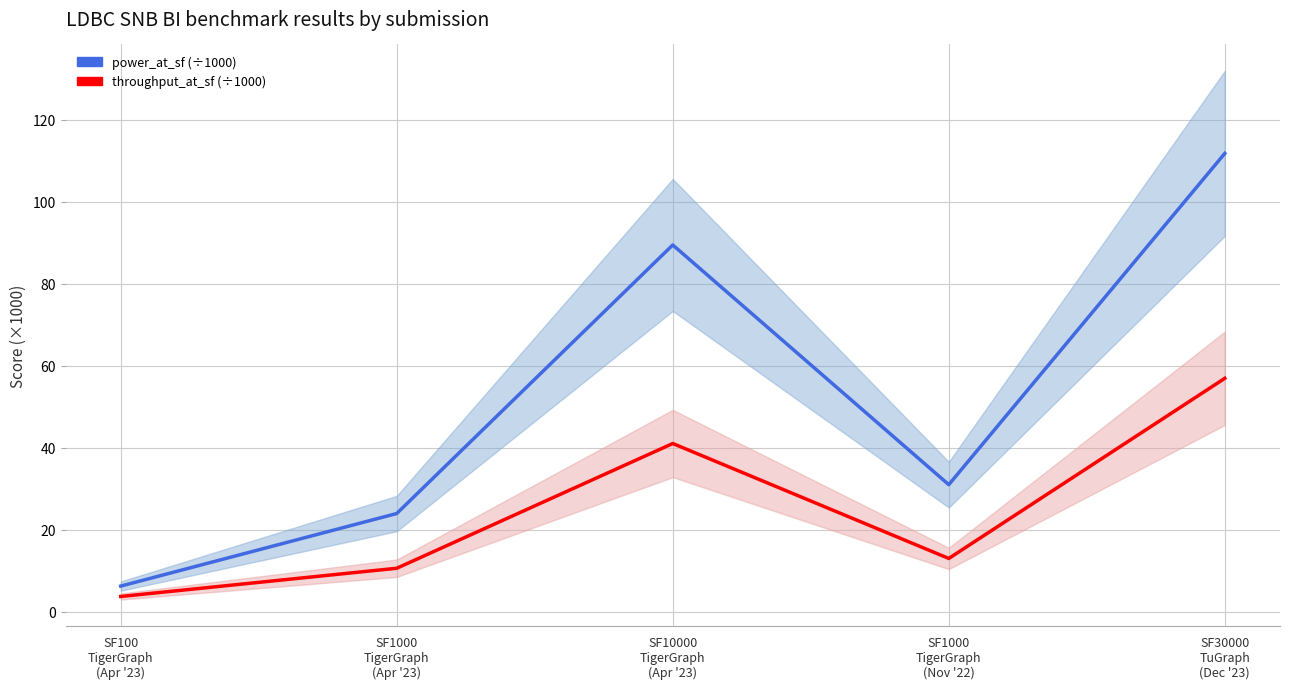

What is the label of the 3rd point from the right?

SF10000
TigerGraph
(Apr '23)